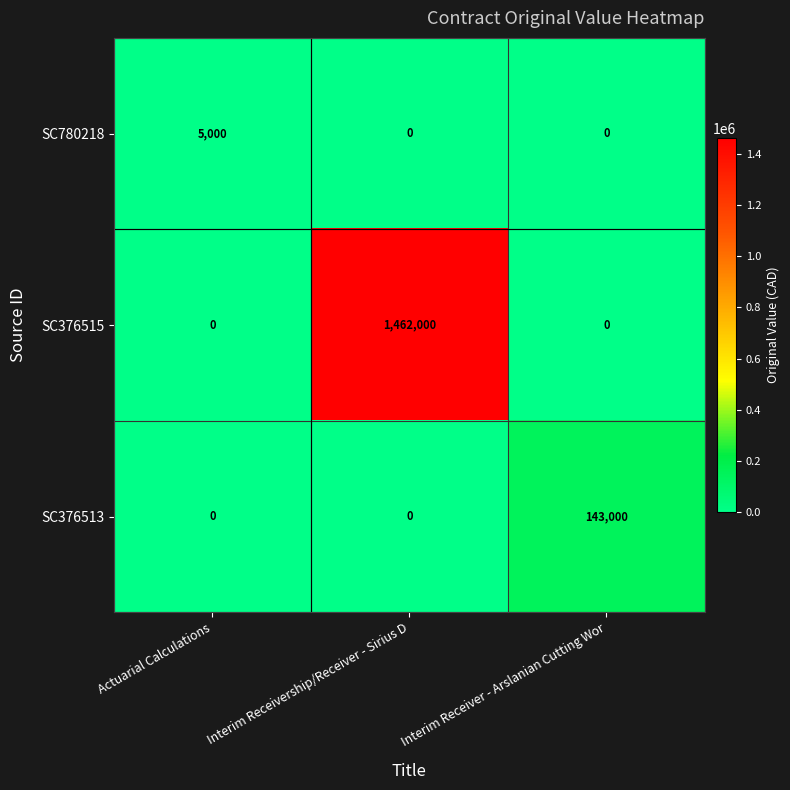

The value of SC780218 at Interim Receiver - Arslanian Cutting Wor is 0. True or false?

True